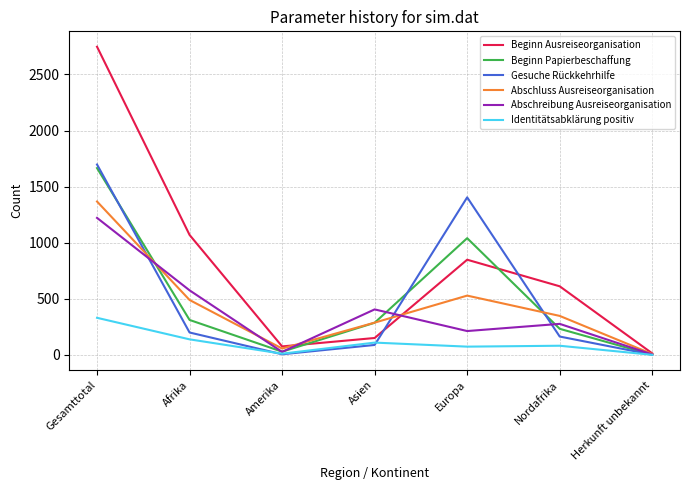

Is the value of Abschluss Ausreiseorganisation at Amerika greater than the value of Abschreibung Ausreiseorganisation at Europa?

No